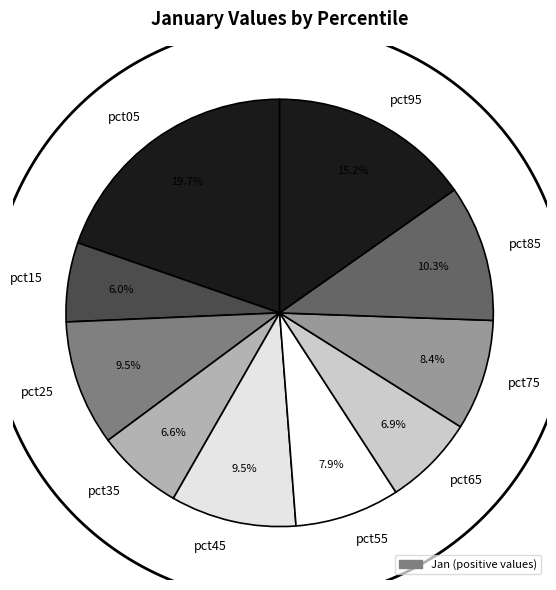

What is the change in value from pct15 to pct75?

+0.1